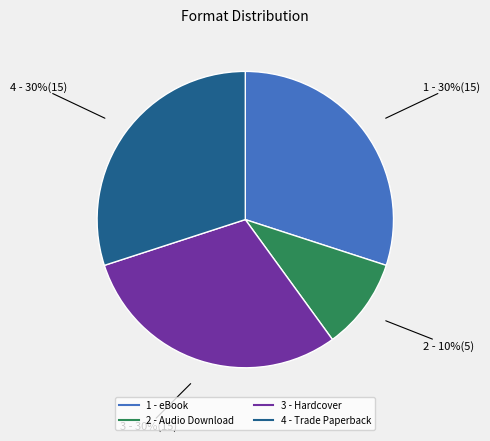

Does any single category account for the majority?

No